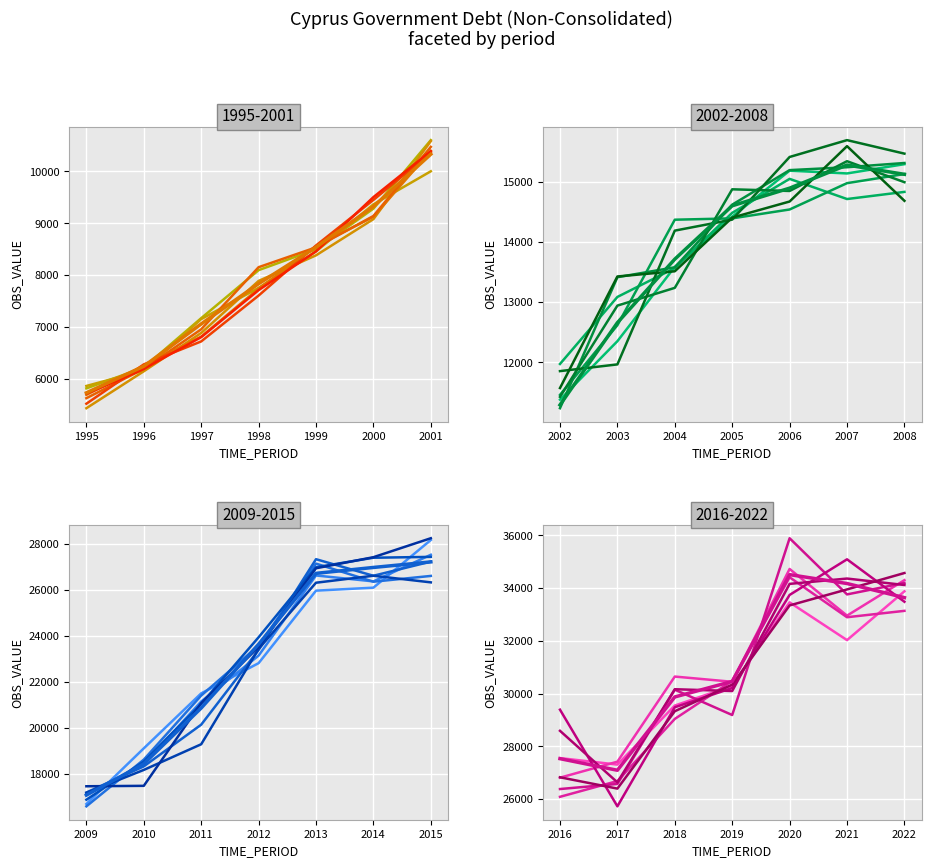

At which label is the value closest to 20122?

2011